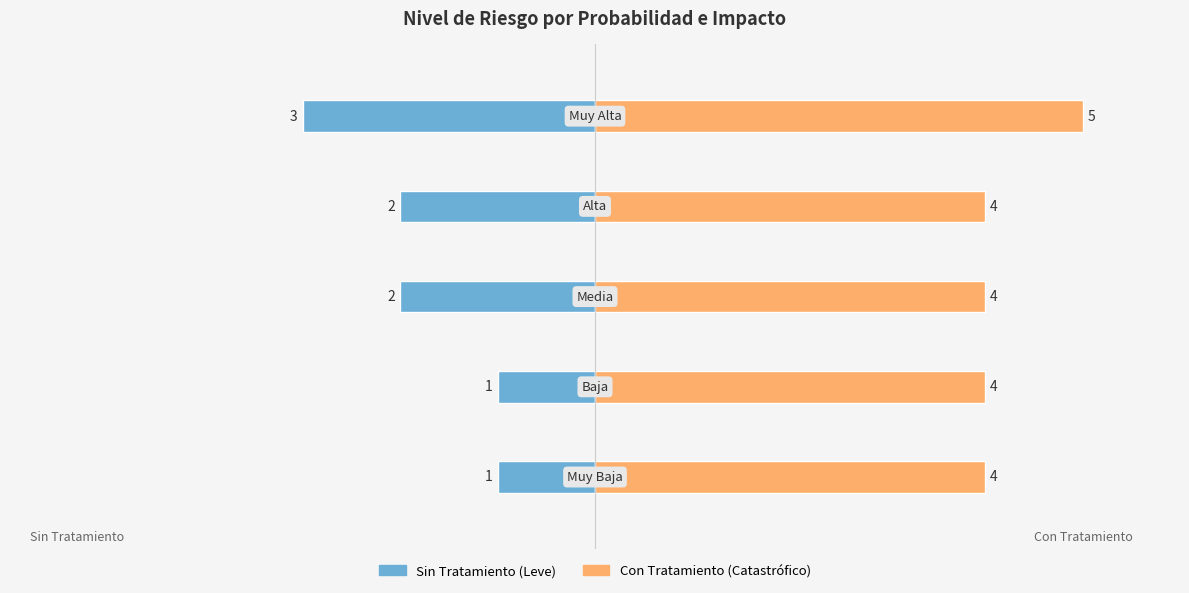

Between 1 and 4, which series saw the biggest shift?

Sin Tratamiento